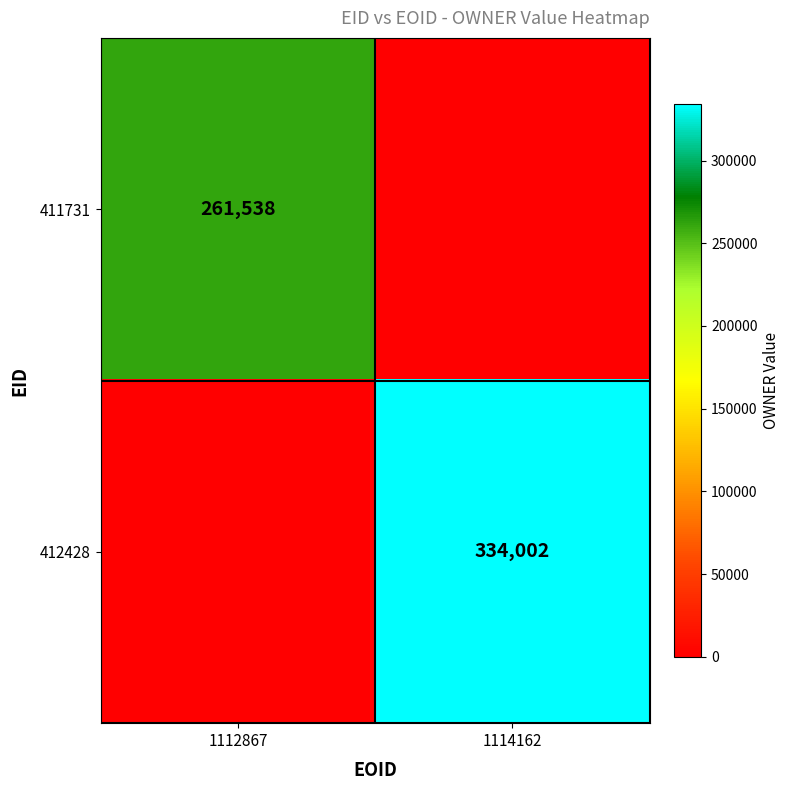

Is the value of 411731 at 1112867 greater than the value of 412428 at 1114162?

No